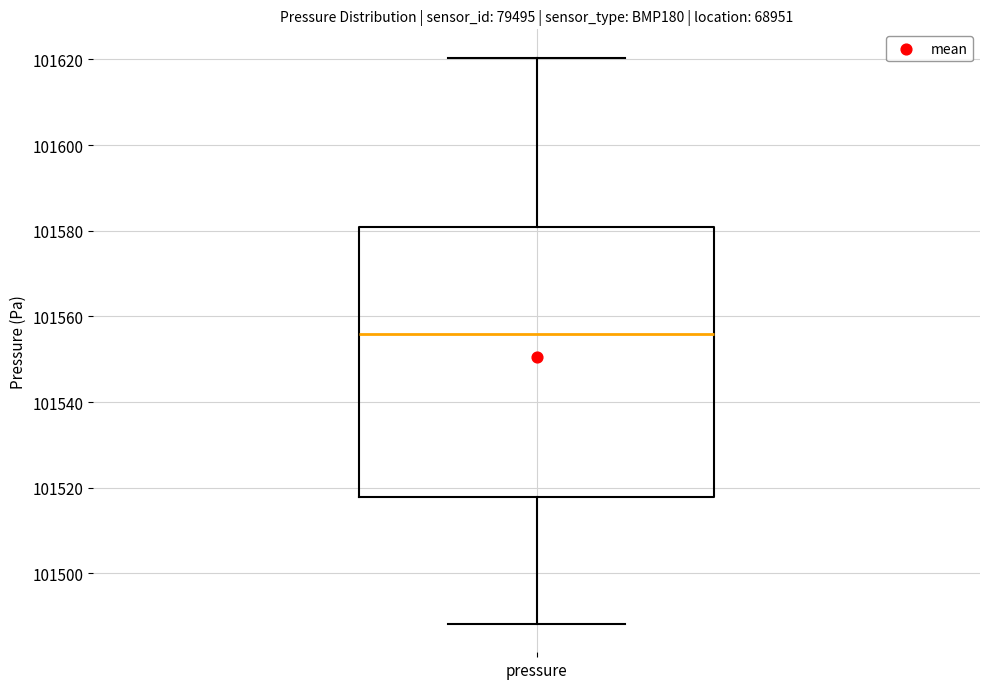

Read this box plot against the y-axis: the position of the median line, the range covered by the box, and the ends of both whiskers. The values are not printed on the chart, so give them approximately, as read against the axis.

median 101556, box 101518 to 101580, whiskers 101488 to 101620